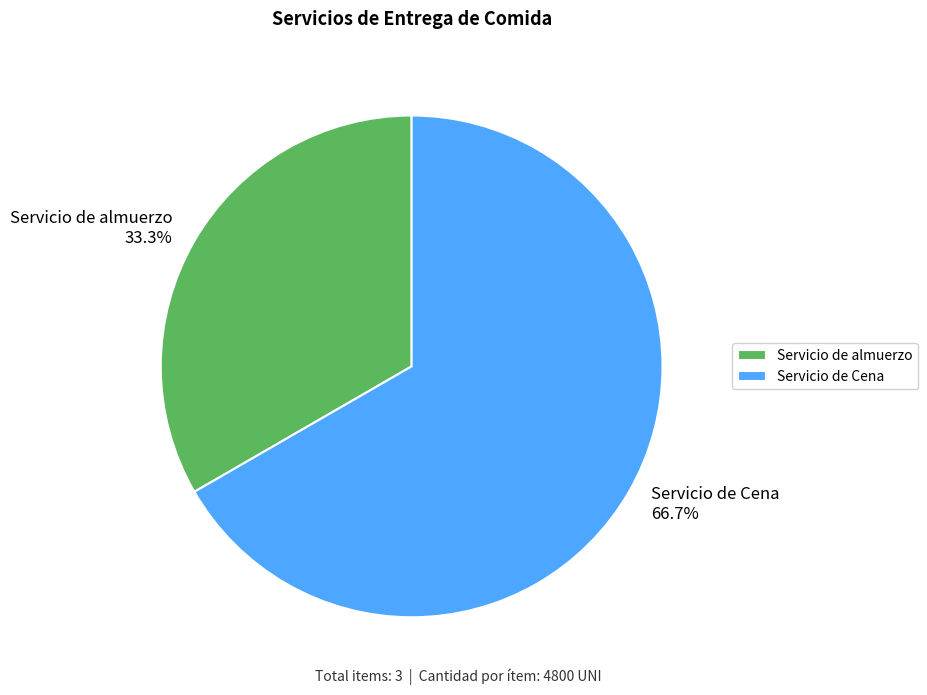

What is the ratio of the value at Servicio de almuerzo to the value at Servicio de Cena?

0.5